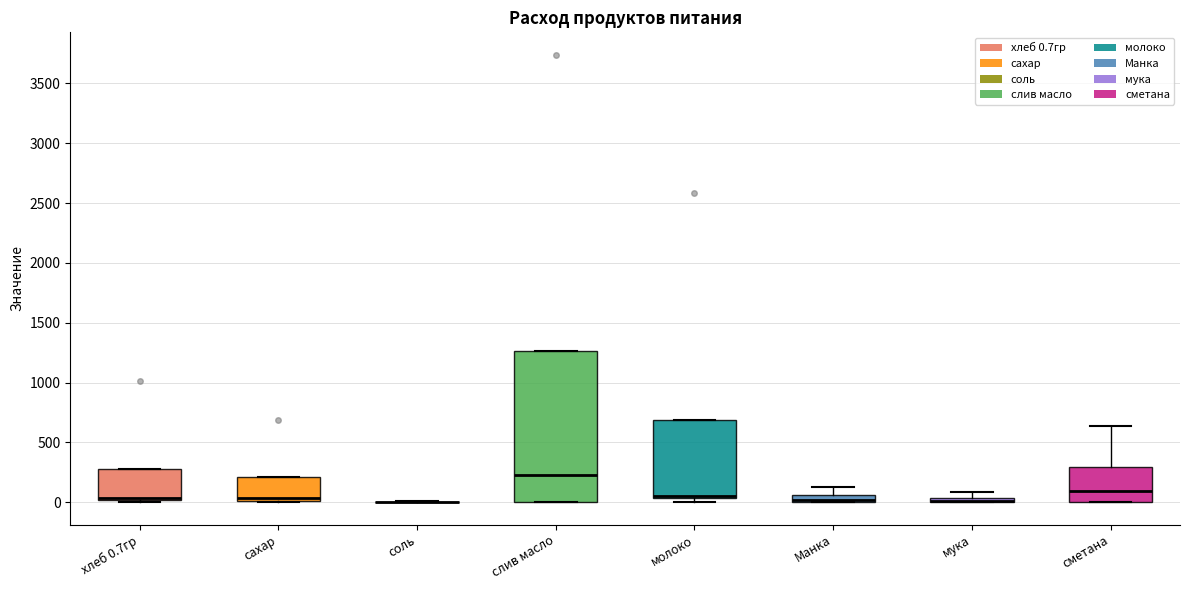

Where is the lower edge of the box for слив масло on the y-axis? The values are not printed on the chart, so give them approximately, as read against the axis.

0